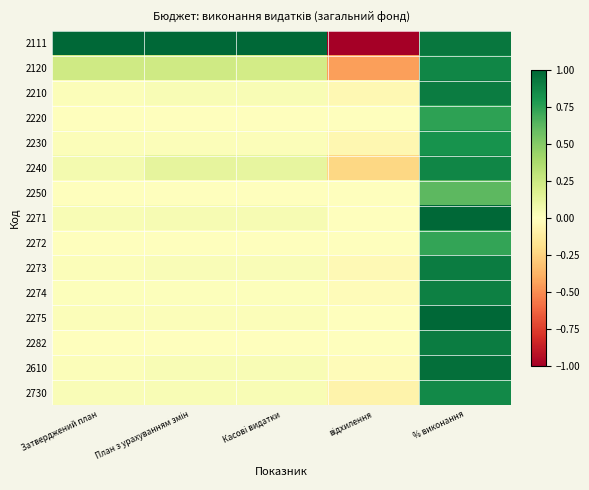

At which category is the sum across all series the highest?

% виконання